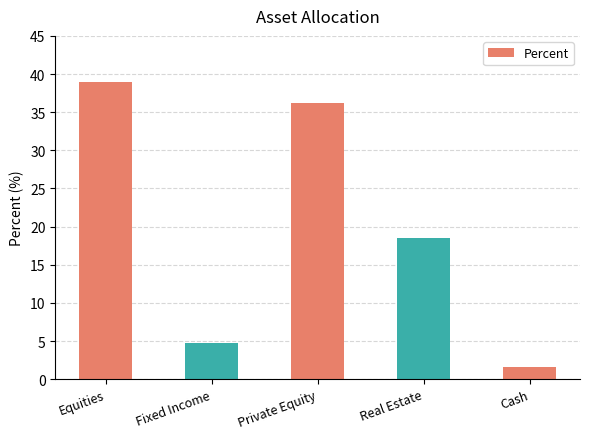

List the labels in order of value, smallest first.

Cash, Fixed Income, Real Estate, Private Equity, Equities